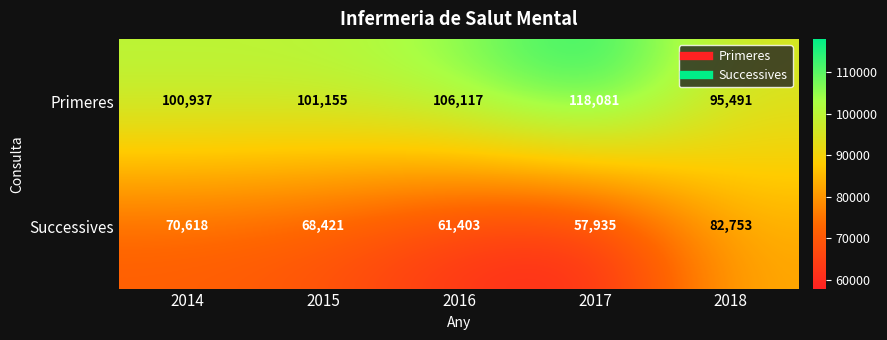

True or false: Primeres has a value of 31769 at 2017.

False